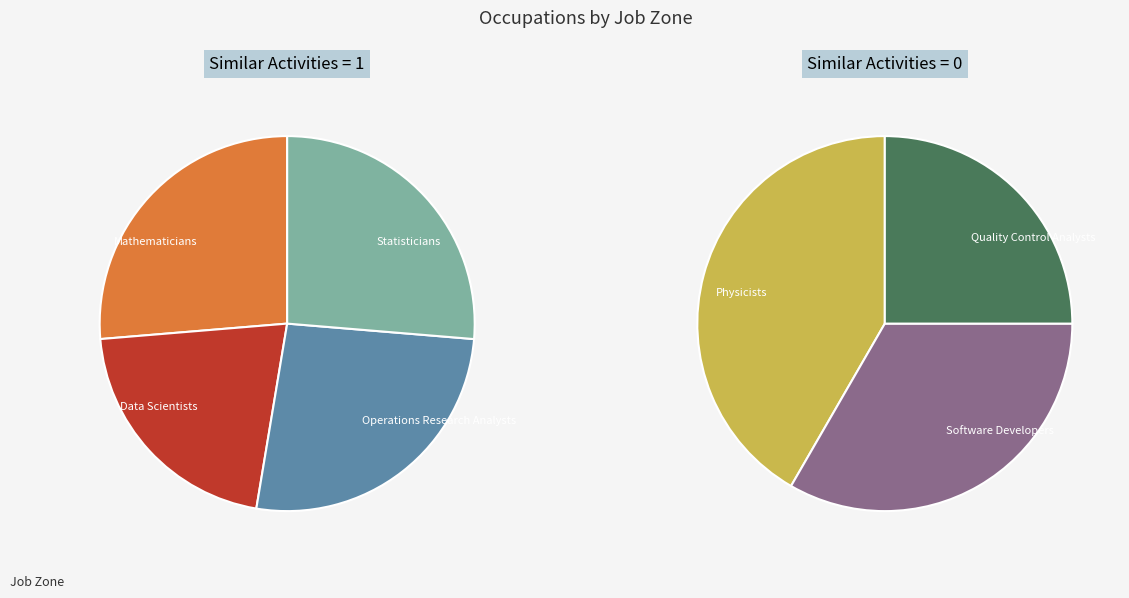

Which slice is the smallest?

Quality Control Analysts